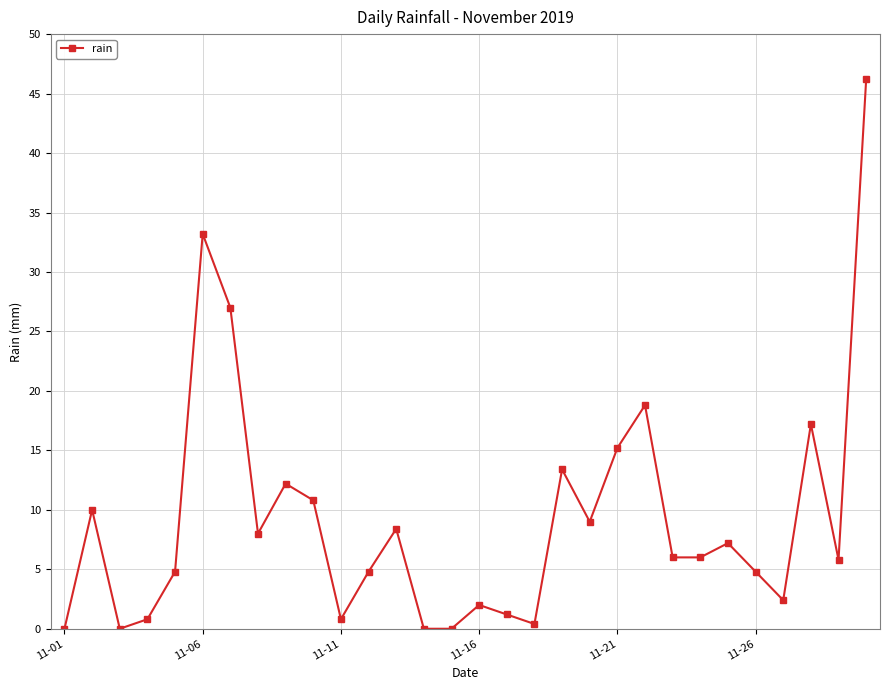

What is the value of the 30th point from the left?

46.2